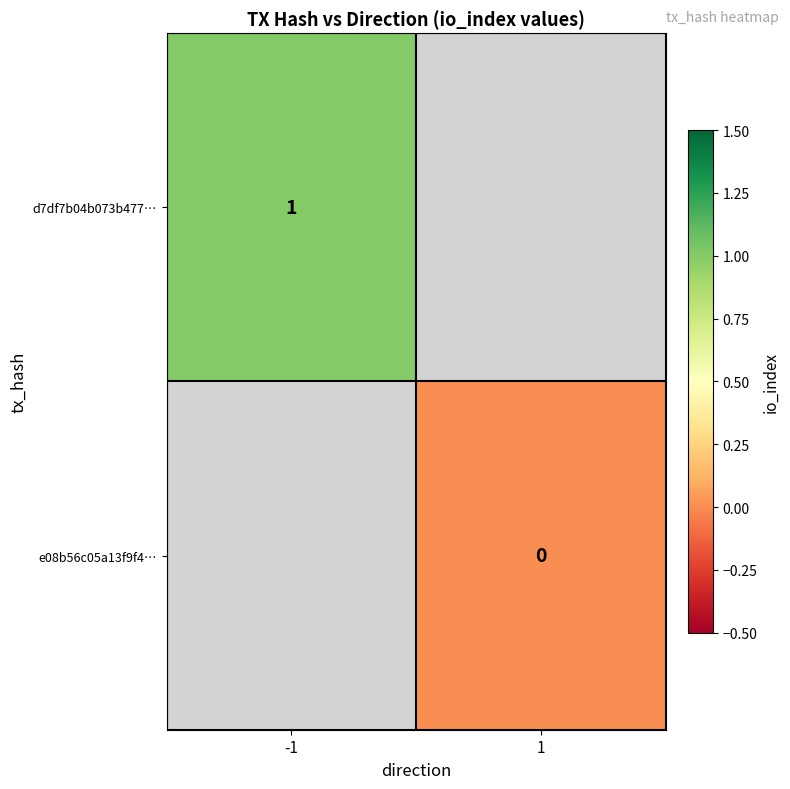

Is it true that d7df7b04b073b477… equals 0 at -1?

False